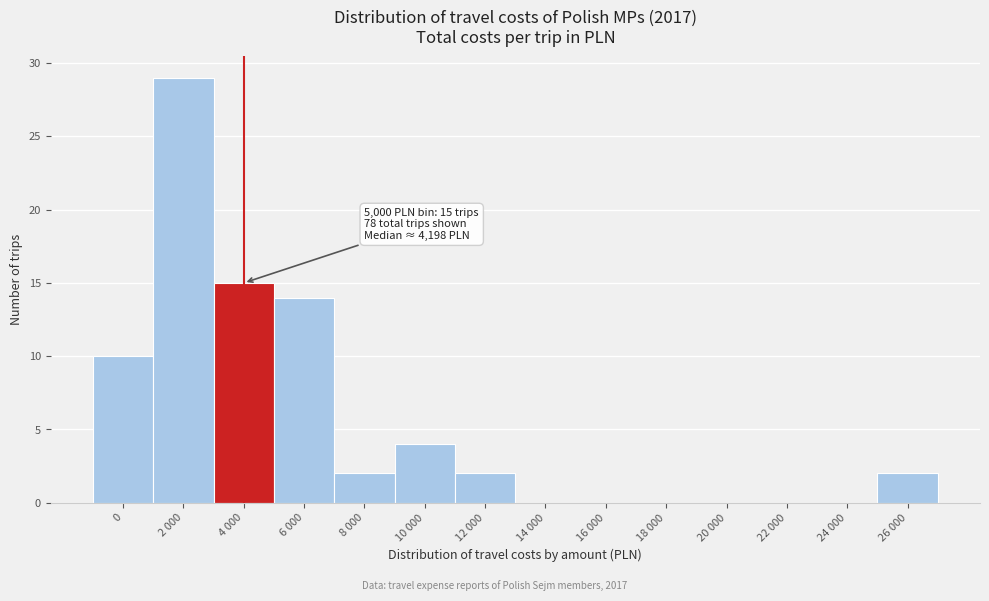

Reading left to right, transcribe all the data shown in this chart.

0=10	2 000=29	4 000=15	6 000=14	8 000=2	10 000=4	12 000=2	14 000=0	16 000=0	18 000=0	20 000=0	22 000=0	24 000=0	26 000=2